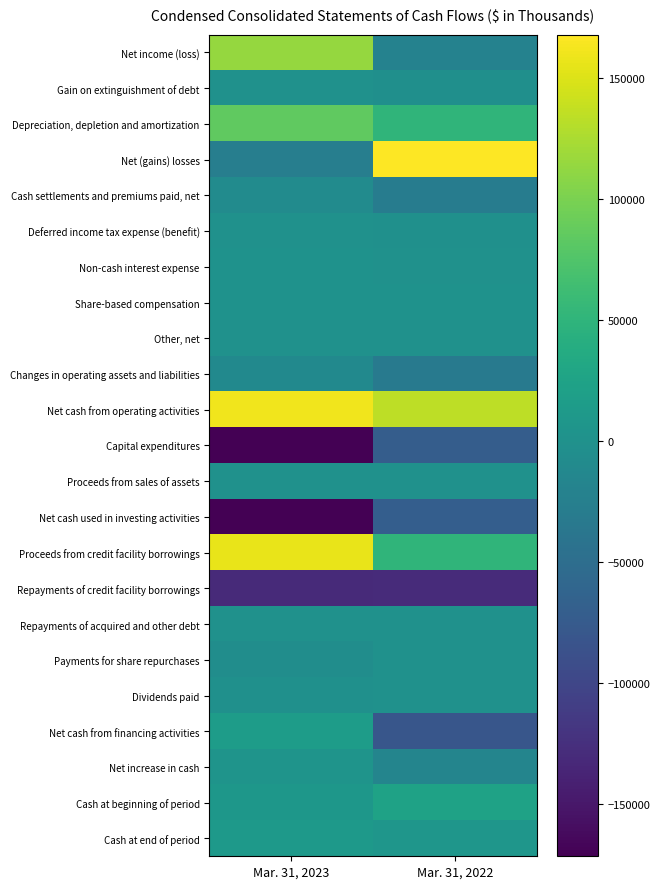

Between Mar. 31, 2023 and Mar. 31, 2022, which is larger?

Mar. 31, 2023